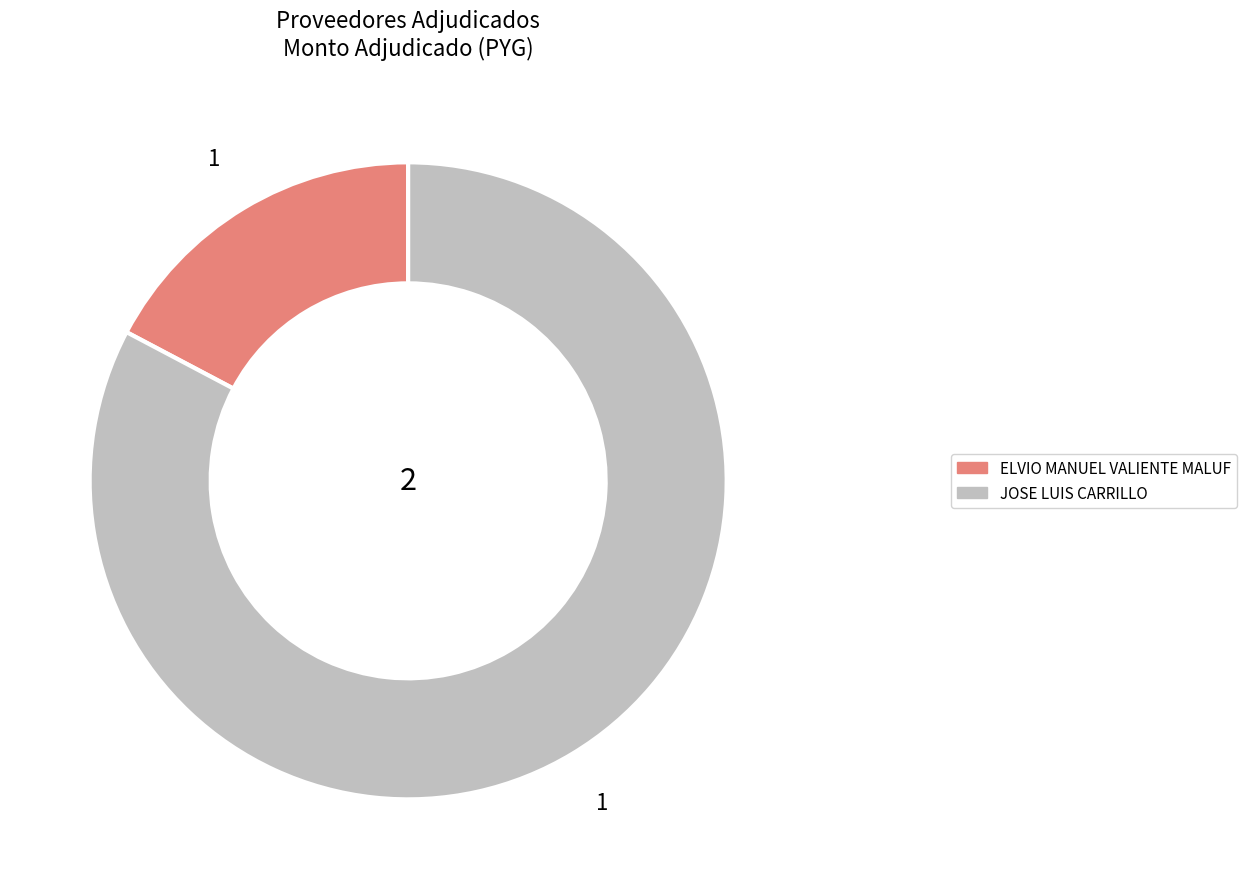

Combined, do ELVIO MANUEL VALIENTE MALUF and JOSE LUIS CARRILLO account for over 50%?

Yes